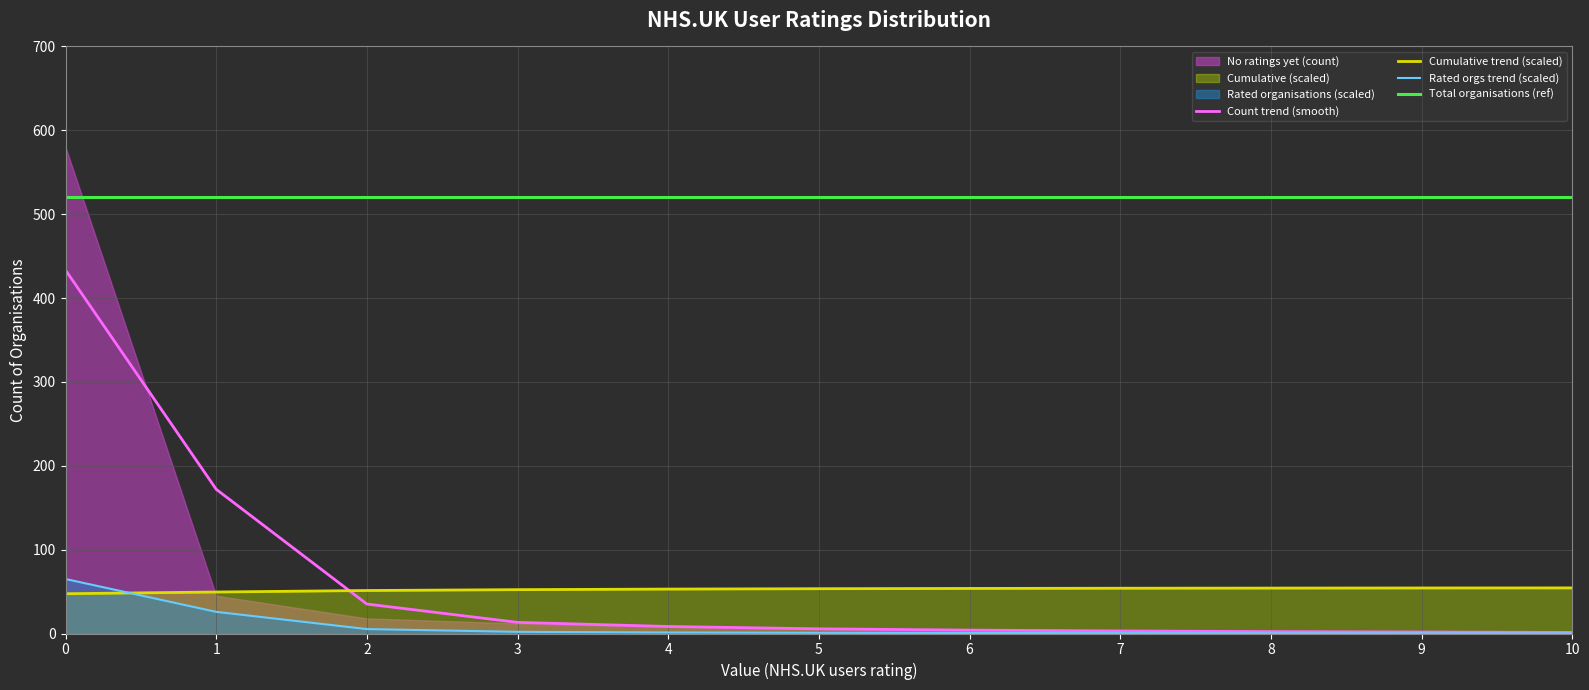

Is it true that Cumulative trend (scaled) equals 49.5 at 1?

True